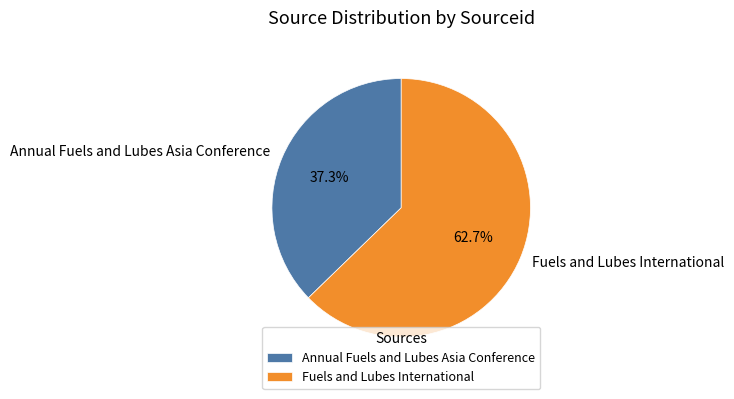

Which slice is the smallest?

Annual Fuels and Lubes Asia Conference